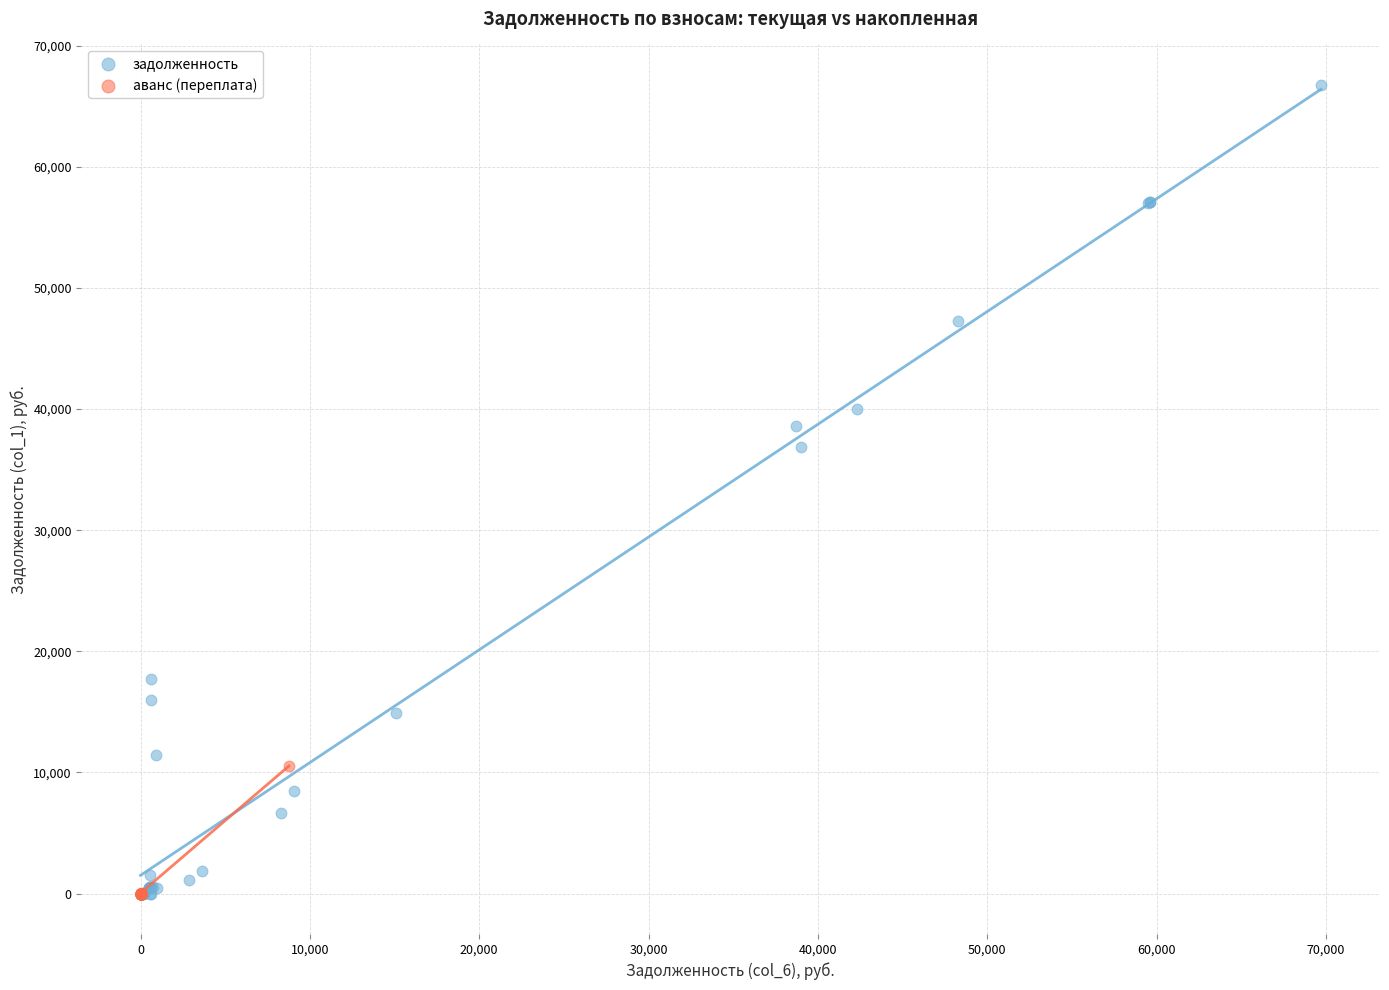

What are all the series names shown in the legend?

задолженность, аванс (переплата)